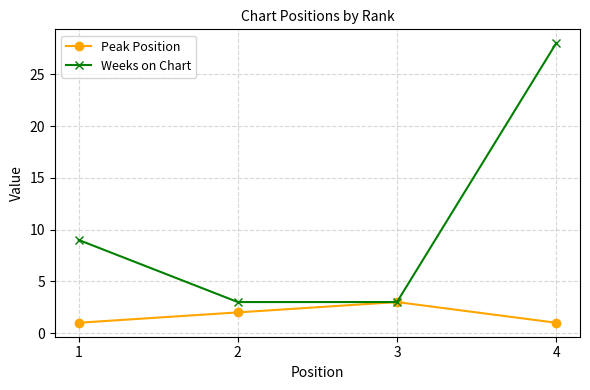

Is the value of Peak Position at 2 greater than the value of Weeks on Chart at 2?

No